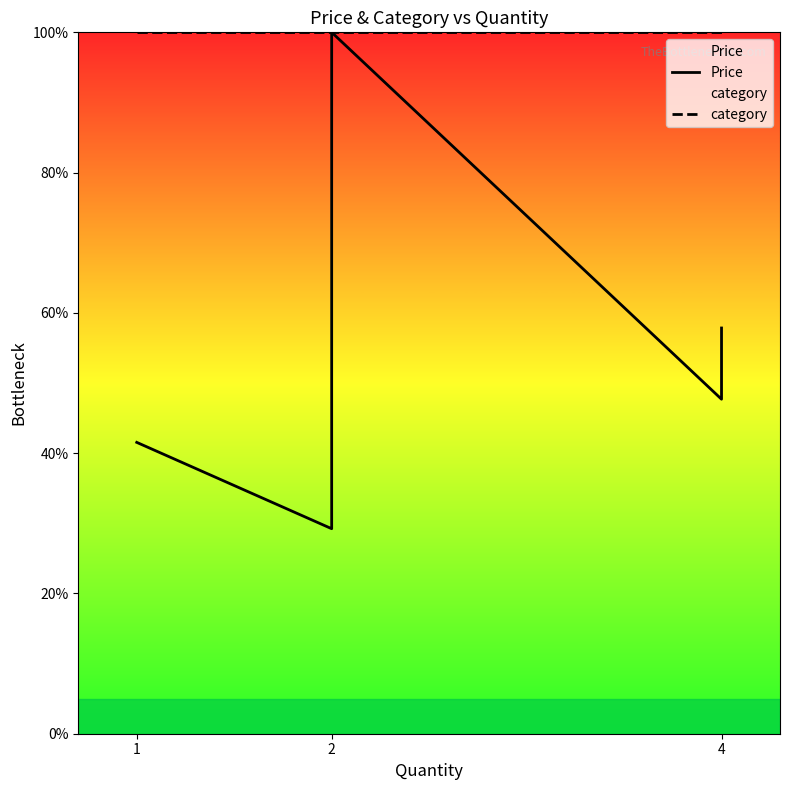

What is the difference between the highest and lowest values at 1?

58.5